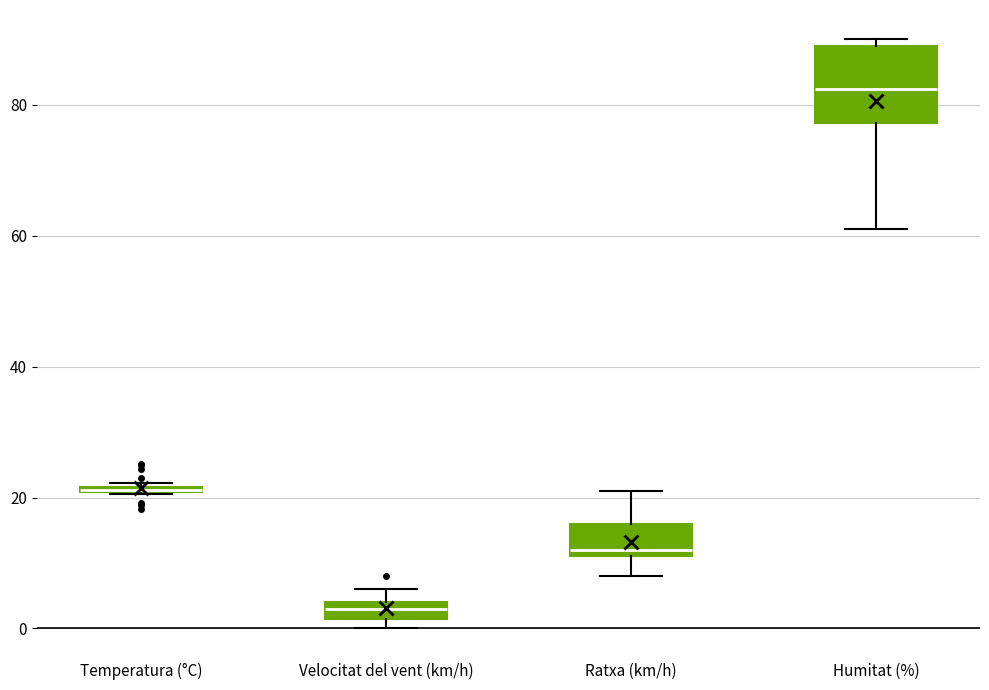

Where is the lower edge of the box for Velocitat del vent (km/h) on the y-axis? The values are not printed on the chart, so give them approximately, as read against the axis.

2